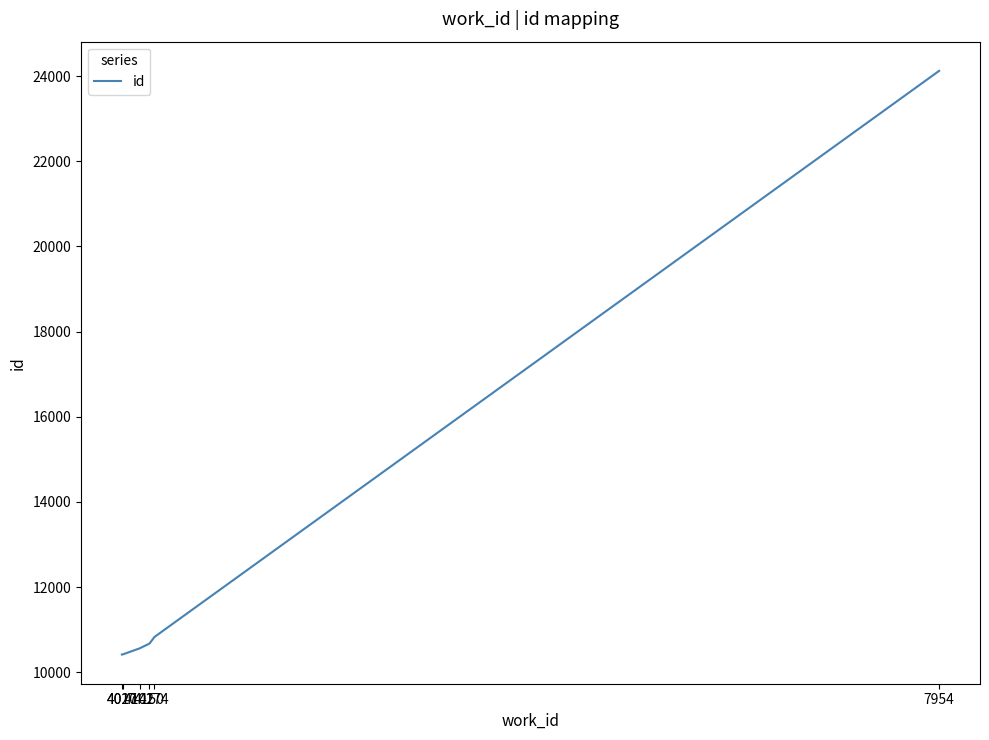

What is the sum of all values?

77010